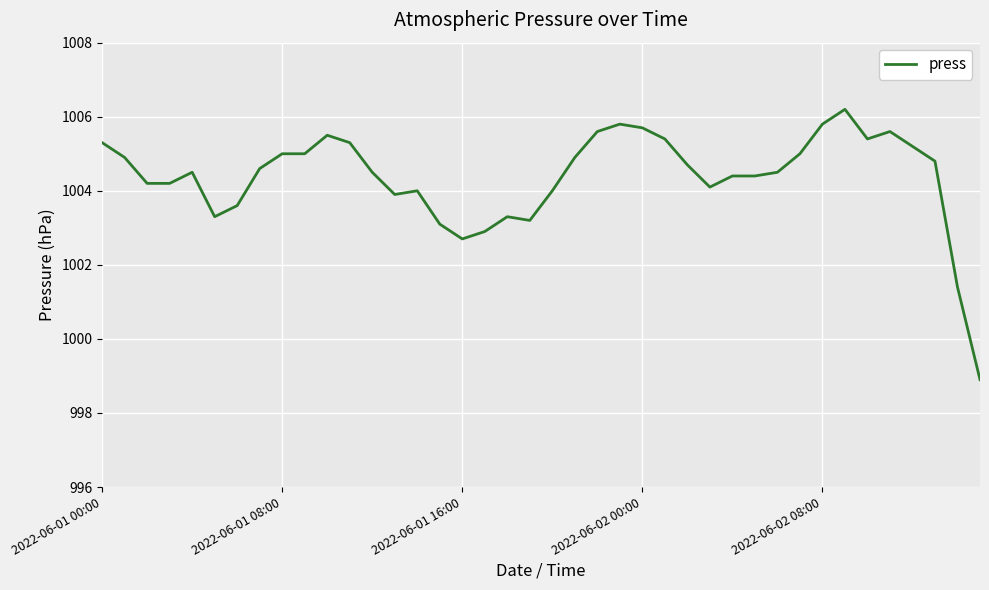

What is the greatest value displayed?

1006.2